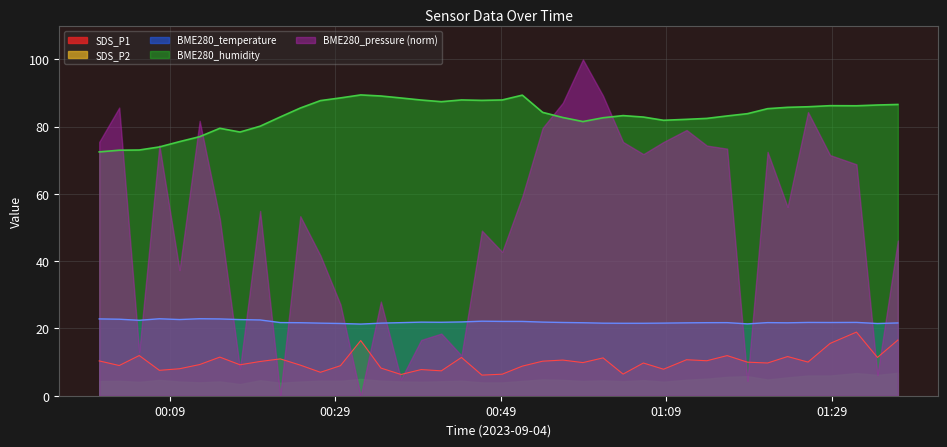

True or false: BME280_temperature and SDS_P1 intersect in this chart.

False